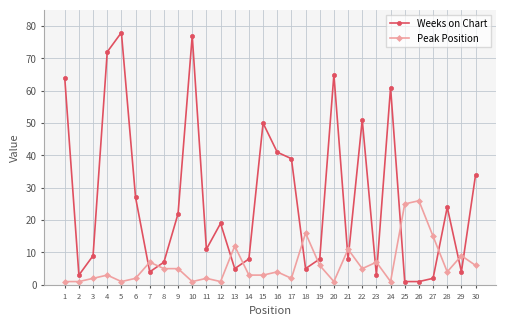

Reading left to right, transcribe all the data shown in this chart.

Weeks on Chart: 1=64	2=3	3=9	4=72	5=78	6=27	7=4	8=7	9=22	10=77	11=11	12=19	13=5	14=8	15=50	16=41	17=39	18=5	19=8	20=65	21=8	22=51	23=3	24=61	25=1	26=1	27=2	28=24	29=4	30=34
Peak Position: 1=1	2=1	3=2	4=3	5=1	6=2	7=7	8=5	9=5	10=1	11=2	12=1	13=12	14=3	15=3	16=4	17=2	18=16	19=6	20=1	21=11	22=5	23=7	24=1	25=25	26=26	27=15	28=4	29=9	30=6